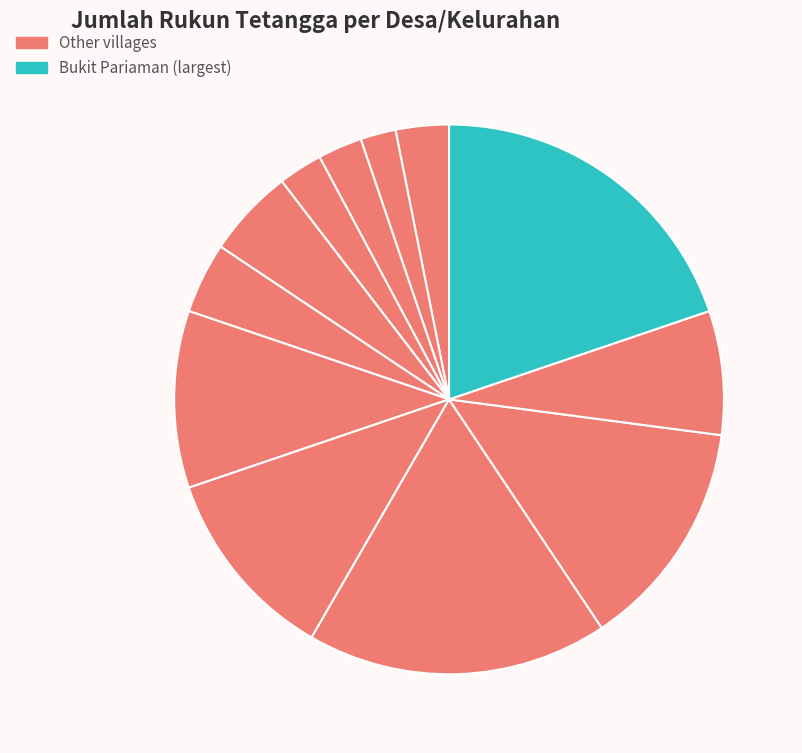

Rank the categories by value from lowest to highest.

Teluk Dalam, Perjiwa, Loa Raya, Loa Lepu, Embalut, Loa Ulung, Separi, Bukit Raya, Manunggal Jaya, Kerta Buana, Bangun Rejo, Bukit Pariaman